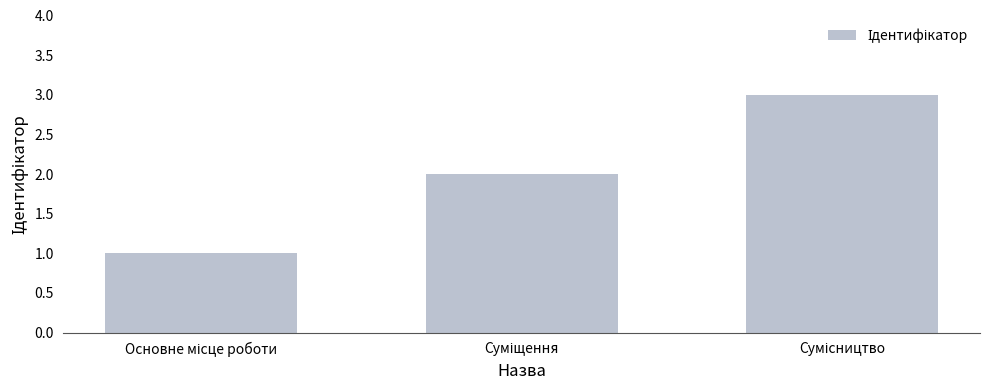

What is the maximum value shown in the chart?

3